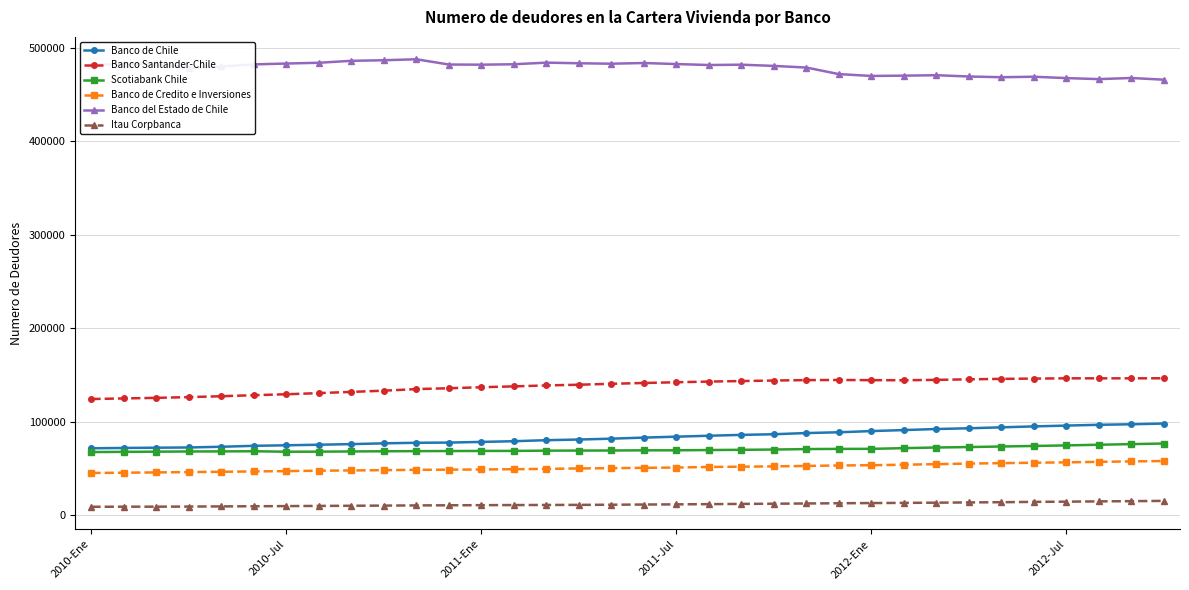

What is the value of the Banco de Credito e Inversiones point at the 26th from the left?

54247